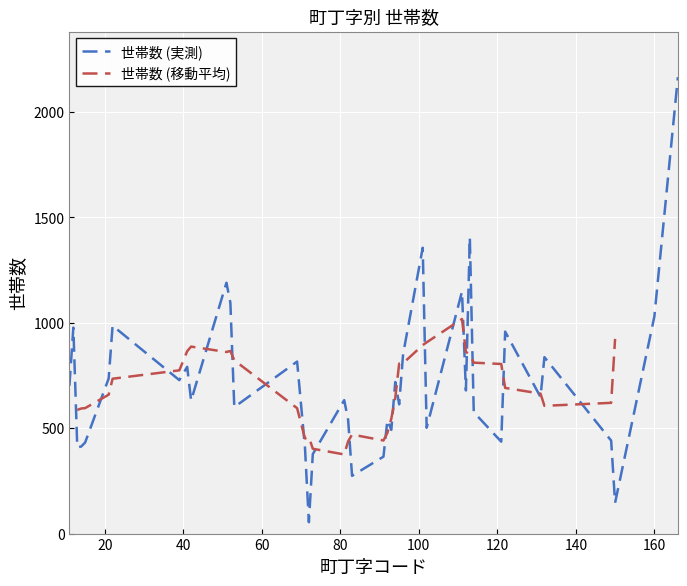

List the labels in order of value, largest first.

166, 113, 101, 51, 111, 52, 160, 22, 12, 122, 96, 132, 69, 41, 21, 39, 94, 11, 112, 131, 81, 42, 95, 53, 114, 82, 92, 102, 93, 149, 121, 15, 14, 13, 71, 73, 91, 83, 150, 72